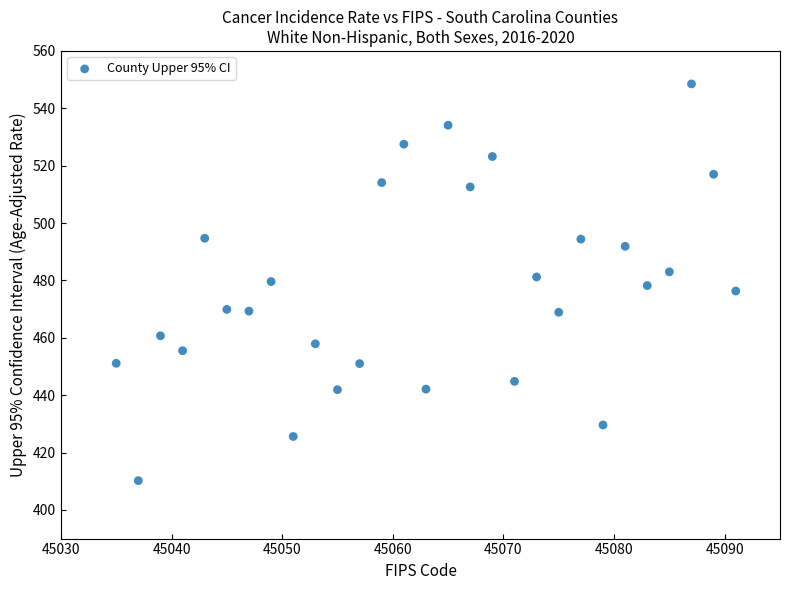

What is the range of X values (max minus min)?

56.0